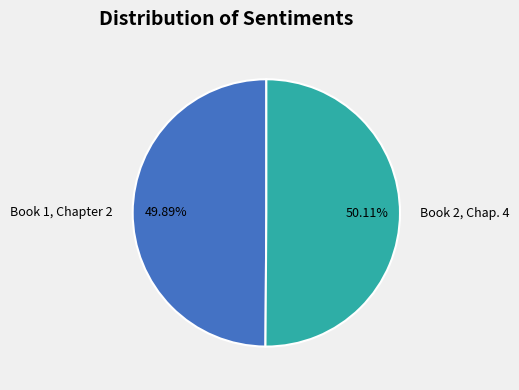

How many segments does this pie chart have?

2